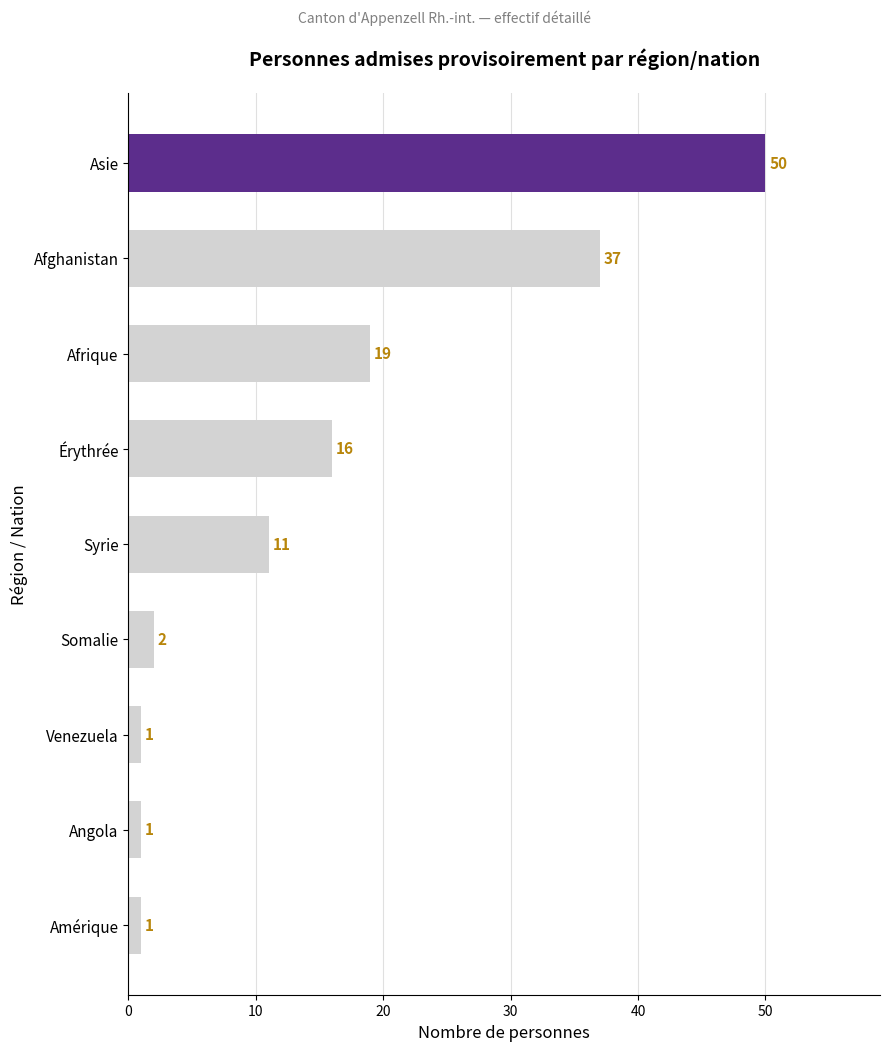

The value at Syrie is 11. True or false?

True